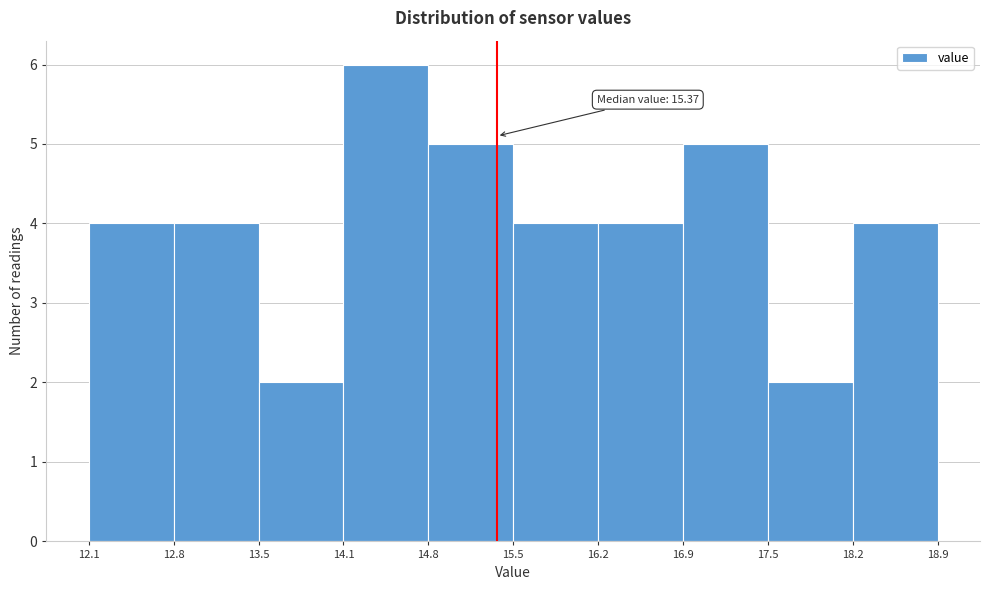

Over which range of the x-axis is the bar tallest?

14.1 to 14.8